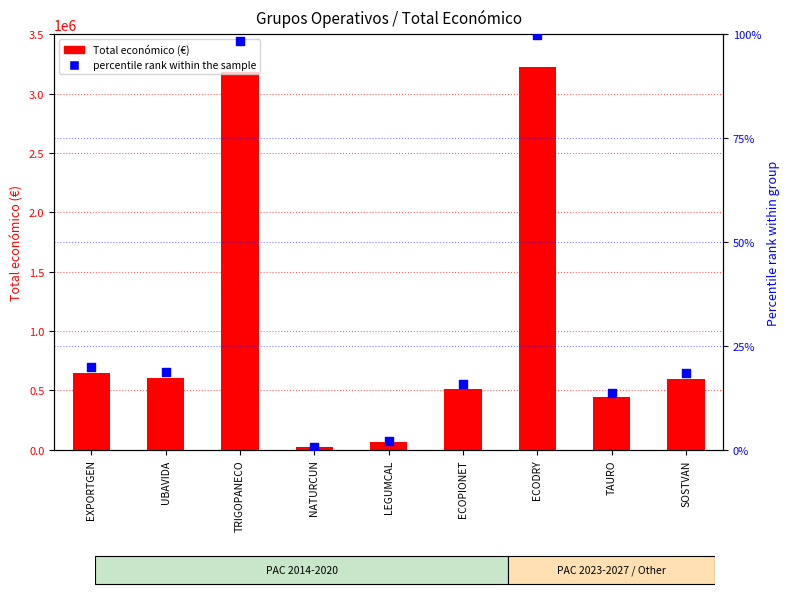

What are all the series names shown in the legend?

Total económico (€), percentile rank within the sample